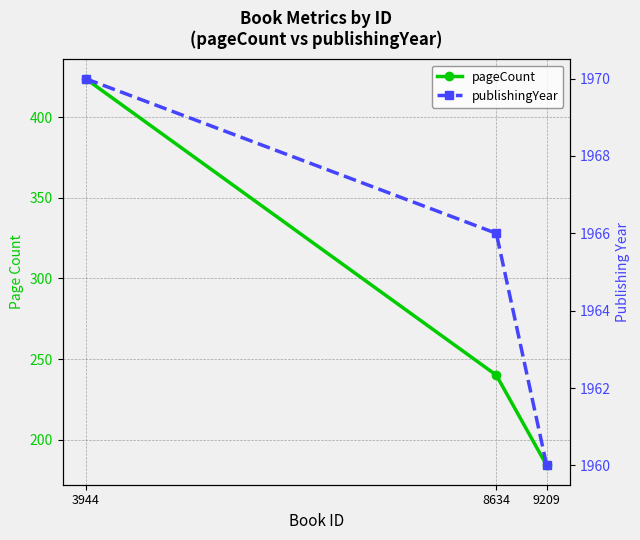

Reading left to right, extract all data points from this chart.

pageCount: 424	240	184
publishingYear: 1970	1966	1960